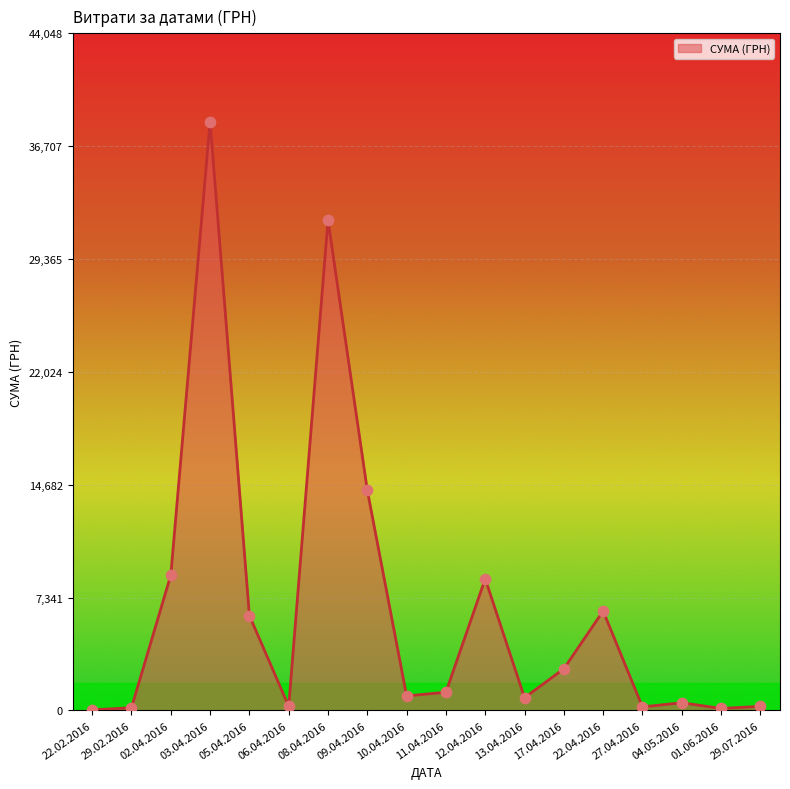

Which has a higher value, 13.04.2016 or 27.04.2016?

13.04.2016